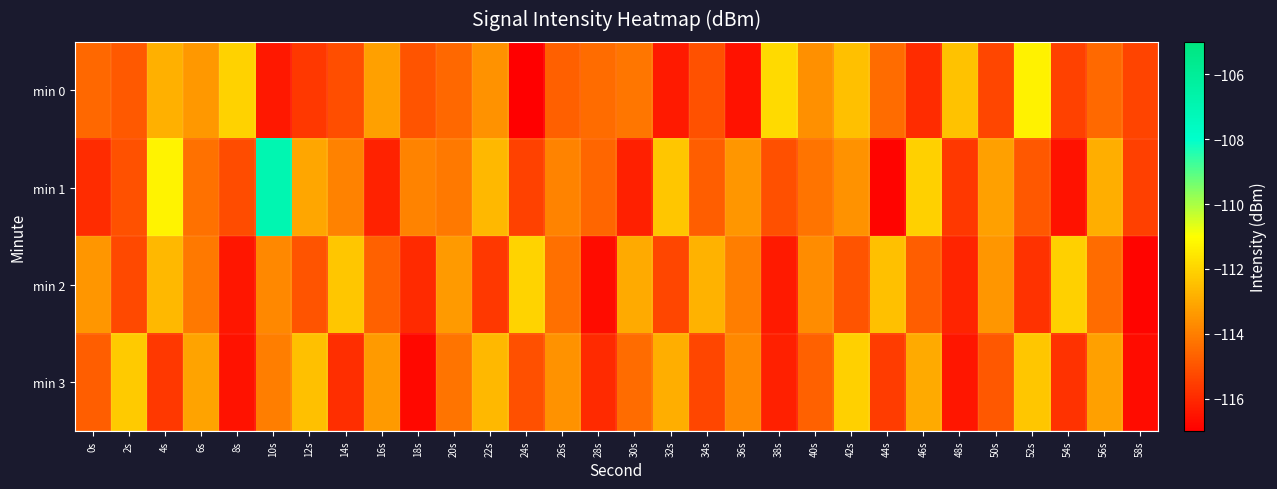

Which label corresponds to the smallest value in the chart?

24s